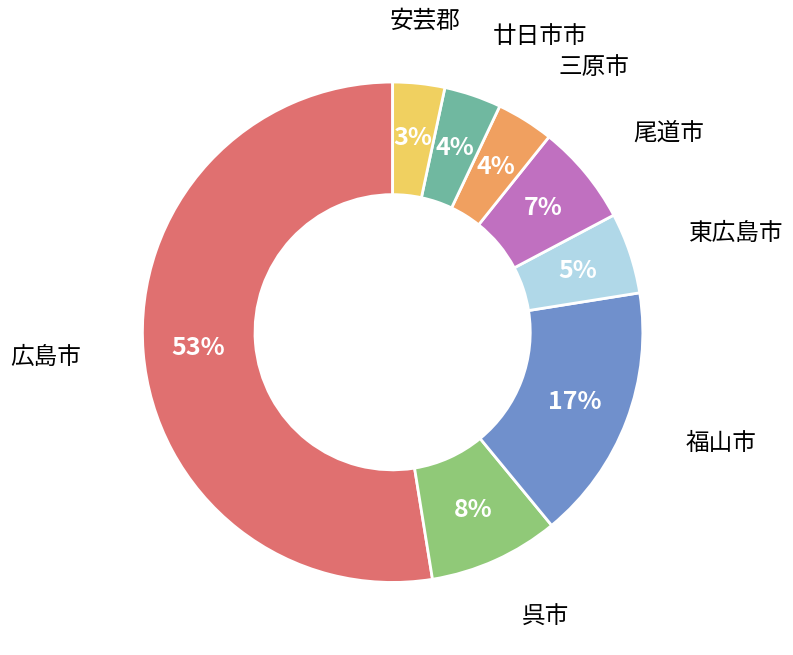

Does any single category account for the majority?

Yes